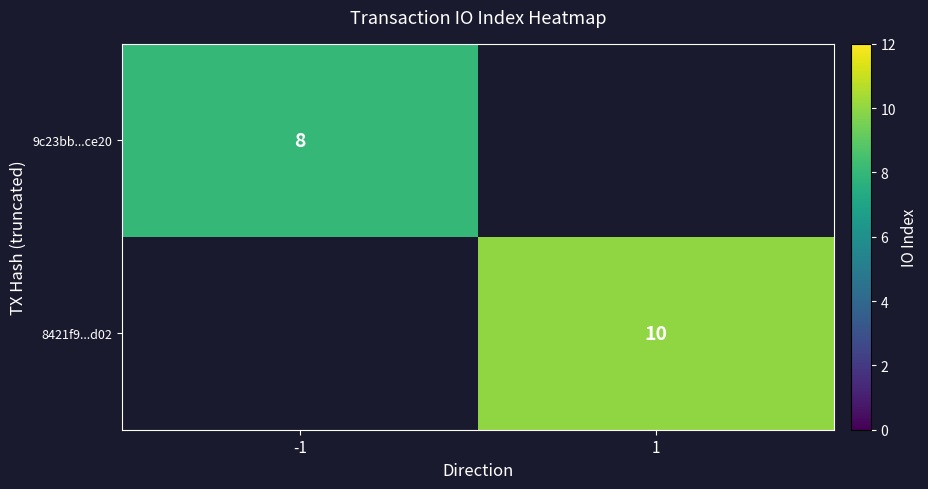

Is it true that 8421f9...d02 equals 4 at 1?

False